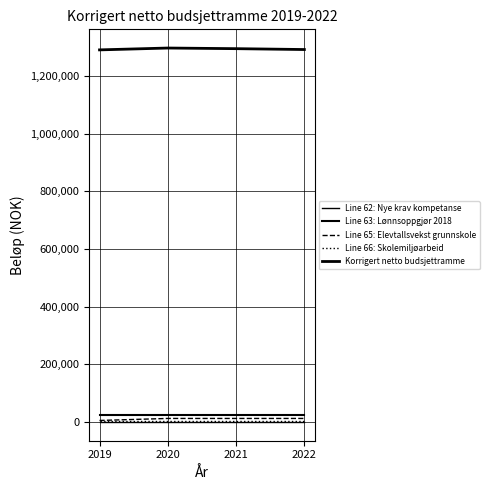

Count the number of data series in this chart.

5